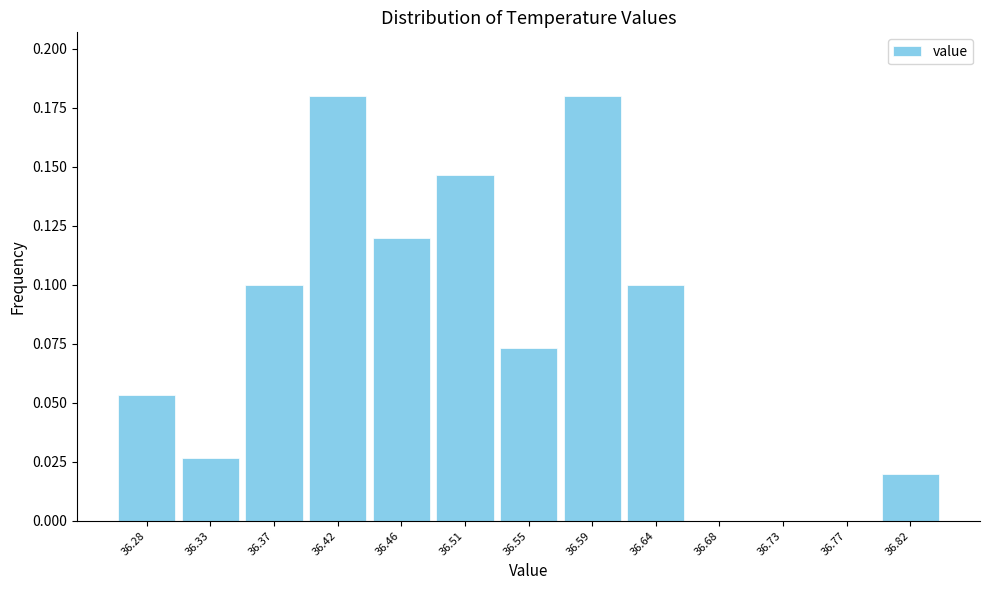

How tall is the bar that spans 36.485 to 36.530 on the x-axis? Neither the bar edges nor the heights are printed on the chart, so give them approximately, as read against the axes.

0.145